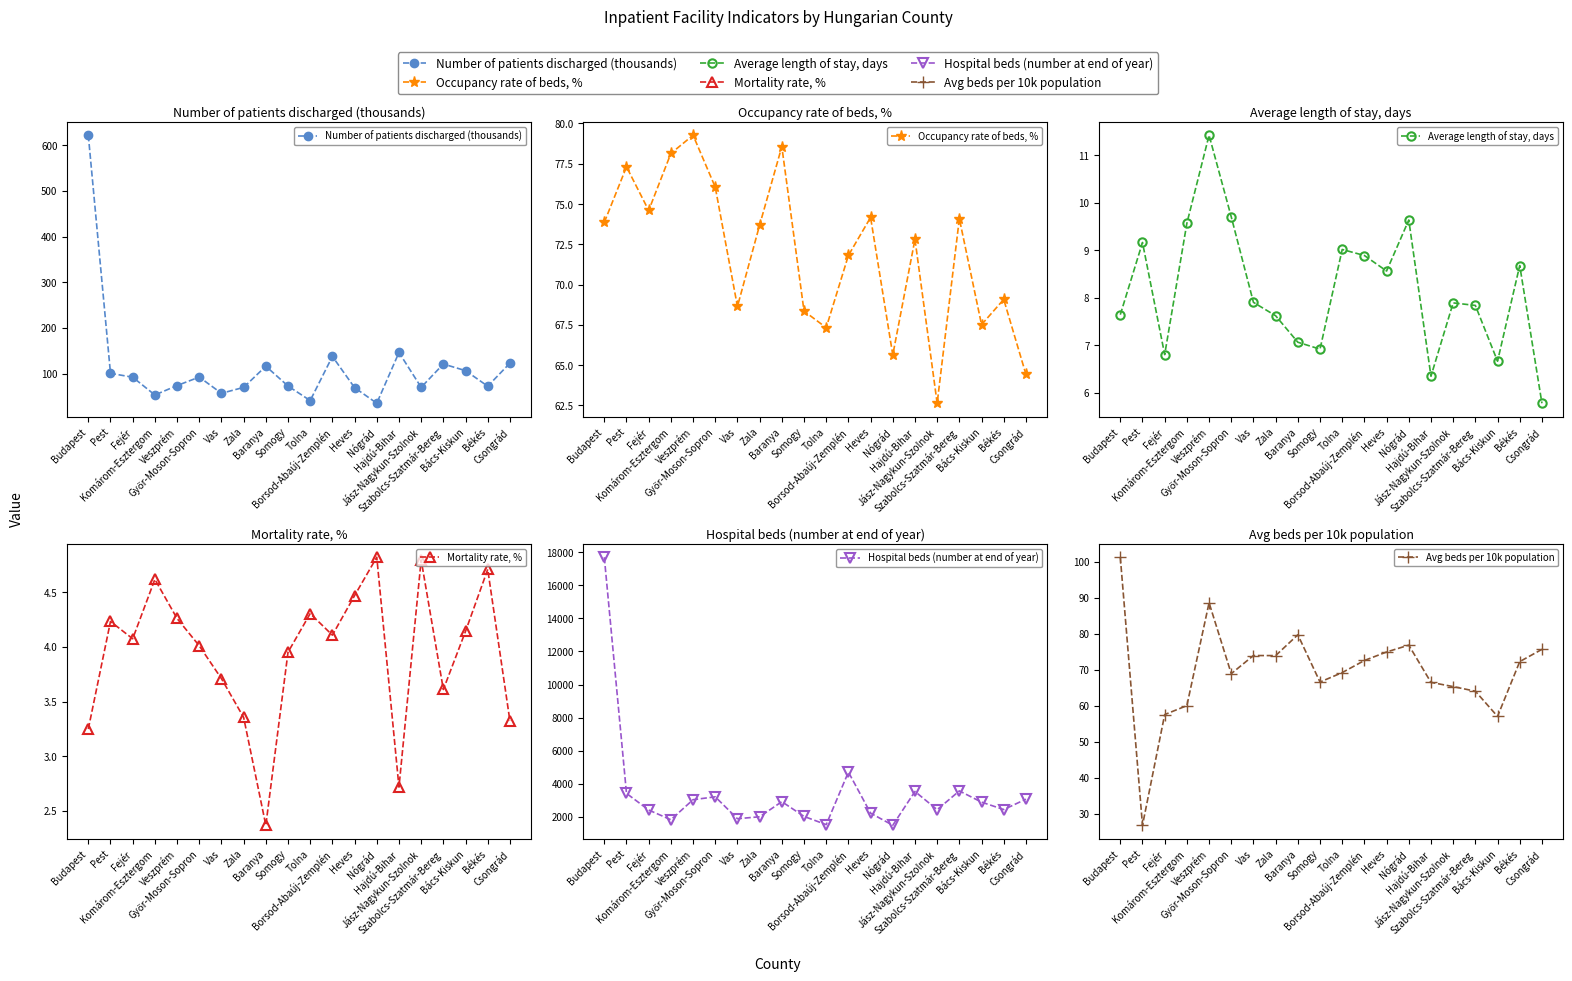

True or false: Number of patients discharged (thousands) has more than 1 interior local peaks.

True